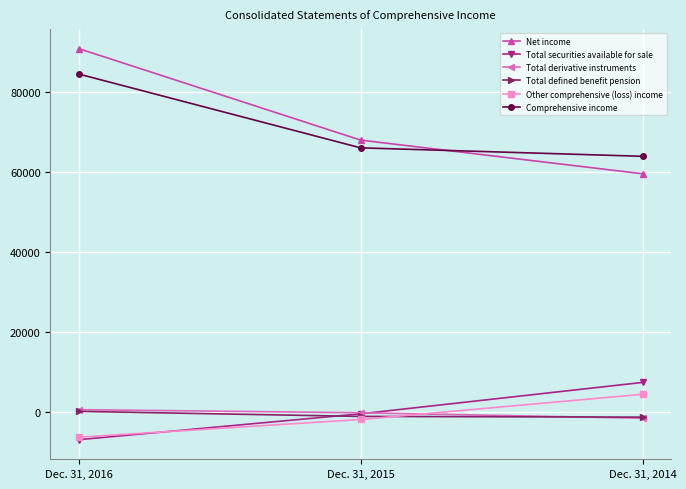

Count the Comprehensive income values in the range 63957 to 84561.

3